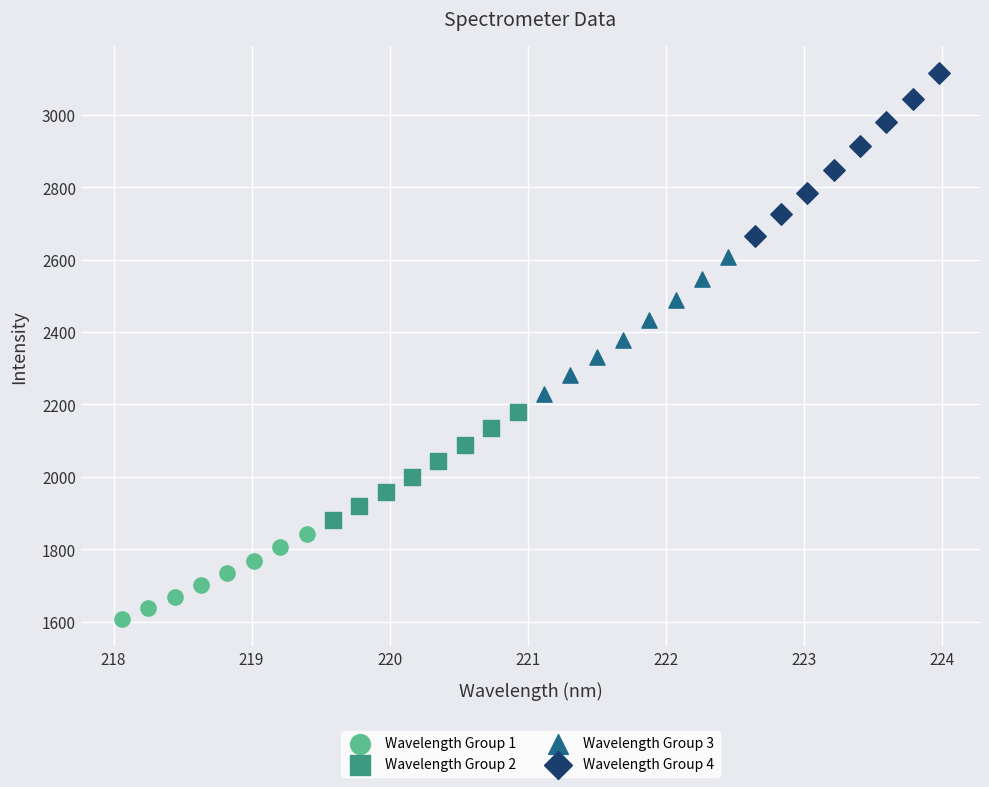

Which series reaches the maximum Y coordinate?

Wavelength Group 4